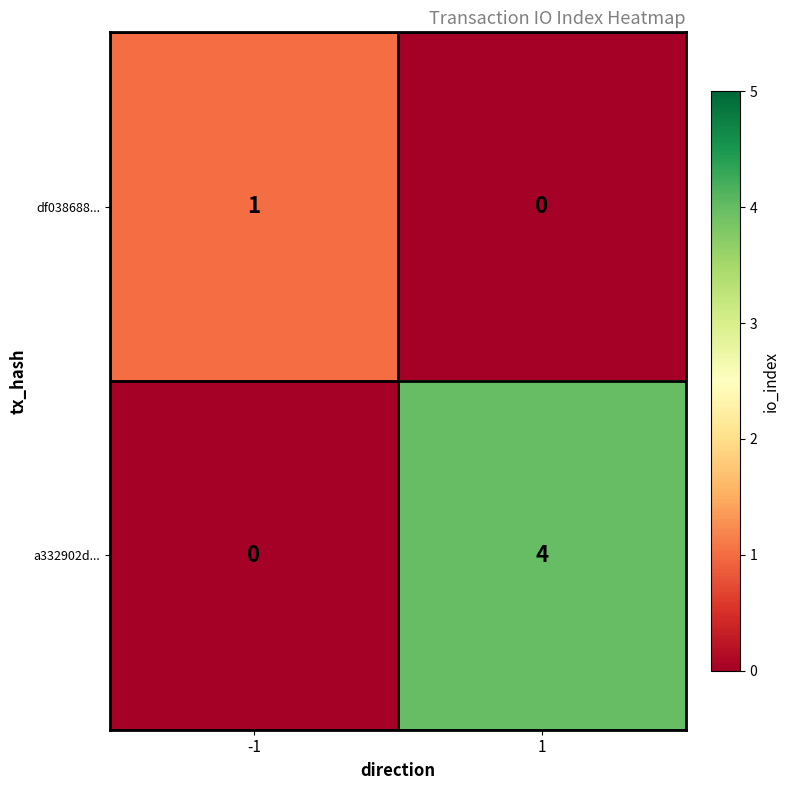

What is the greatest value displayed?

4